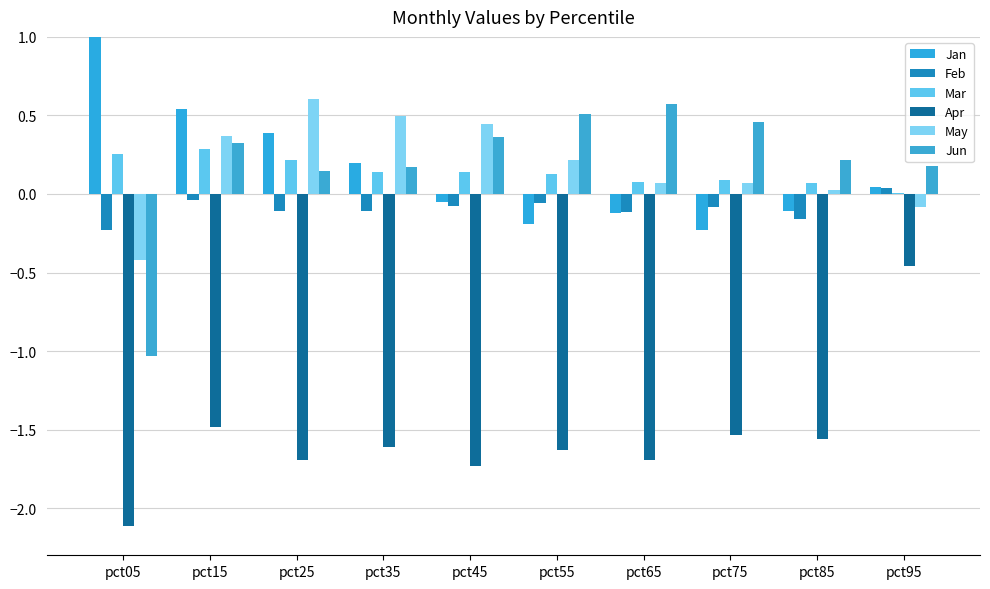

The Feb series shows -0.4 at pct05. True or false?

False